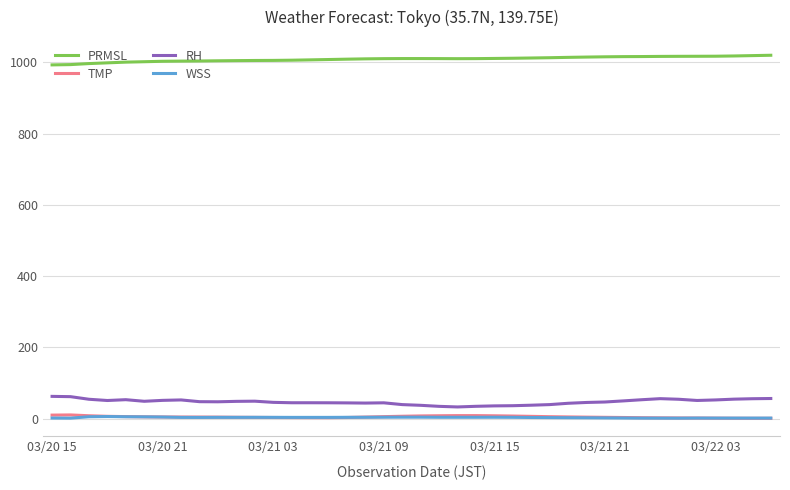

True or false: PRMSL and RH intersect in this chart.

False